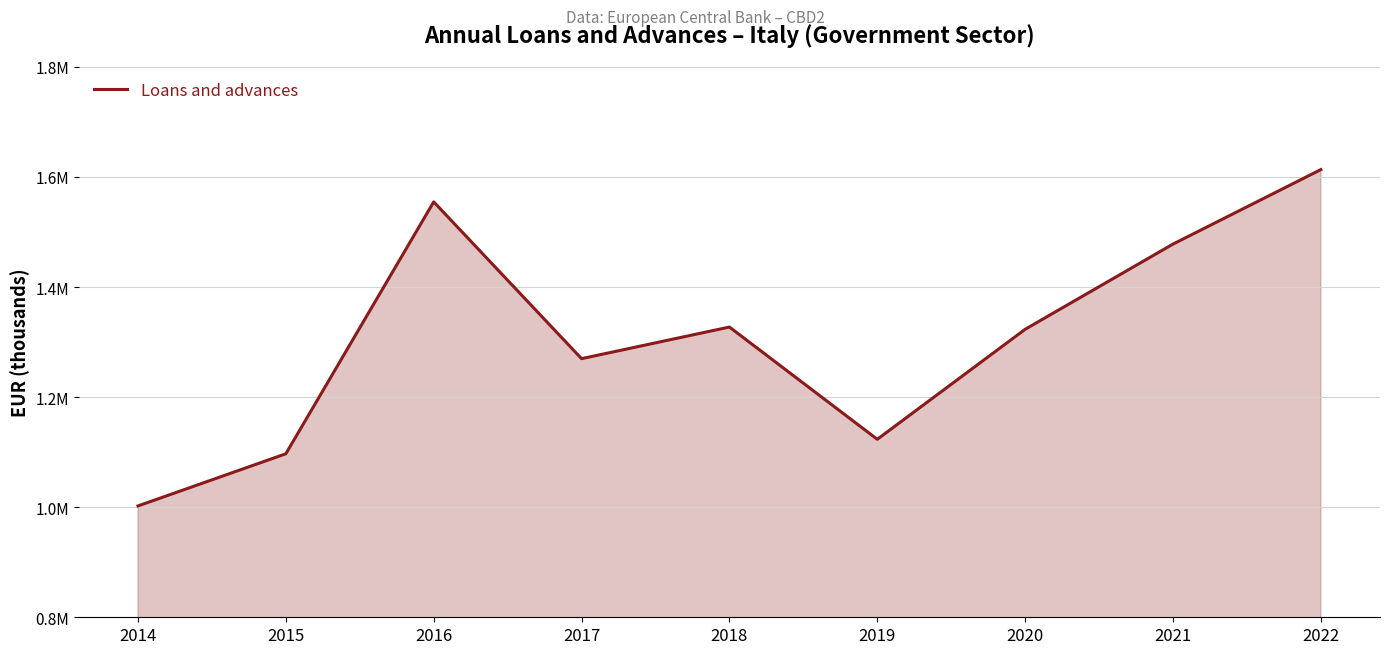

Is this an area chart (filled region under the line)?

Yes